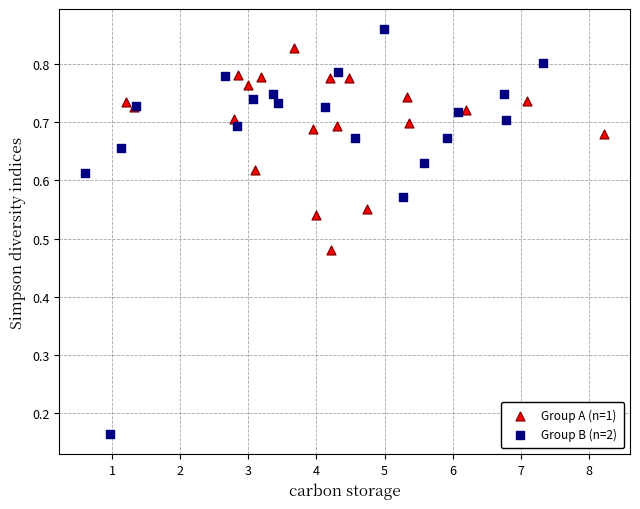

Which series contains the lowest Y value?

Group B (n=2)